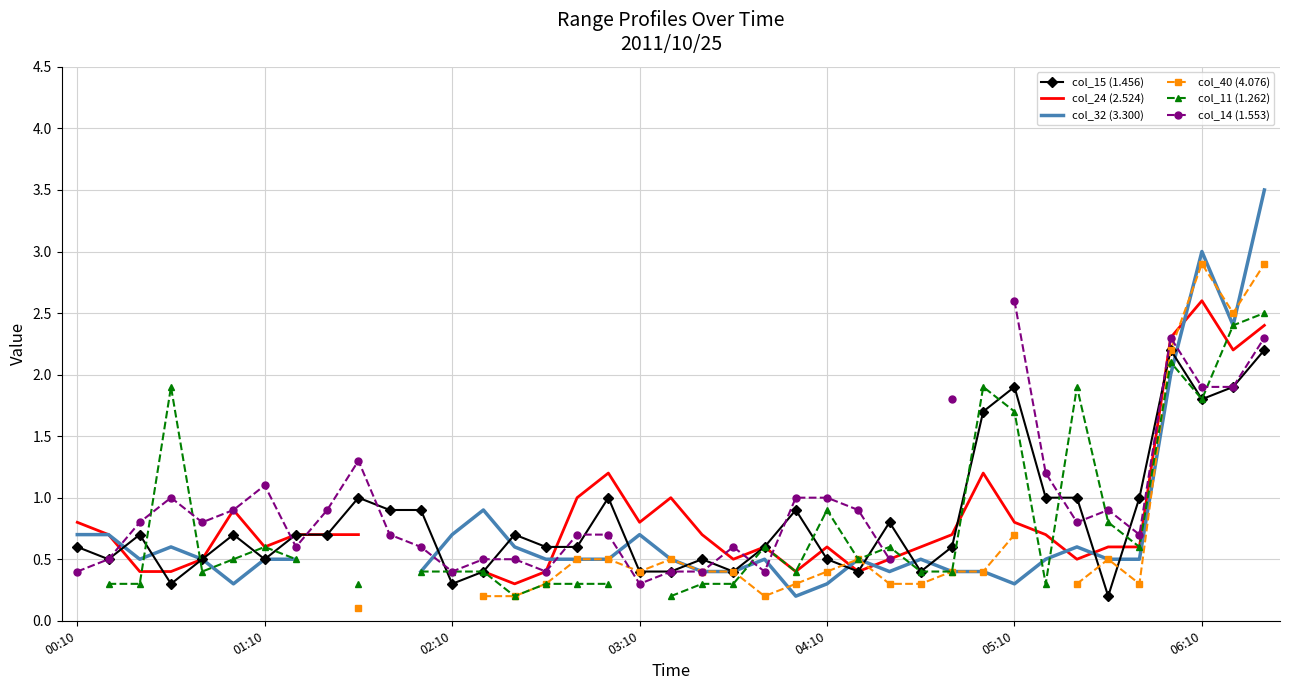

Is the value of col_24 (2.524) at 29 greater than the value of col_40 (4.076) at 21?

Yes